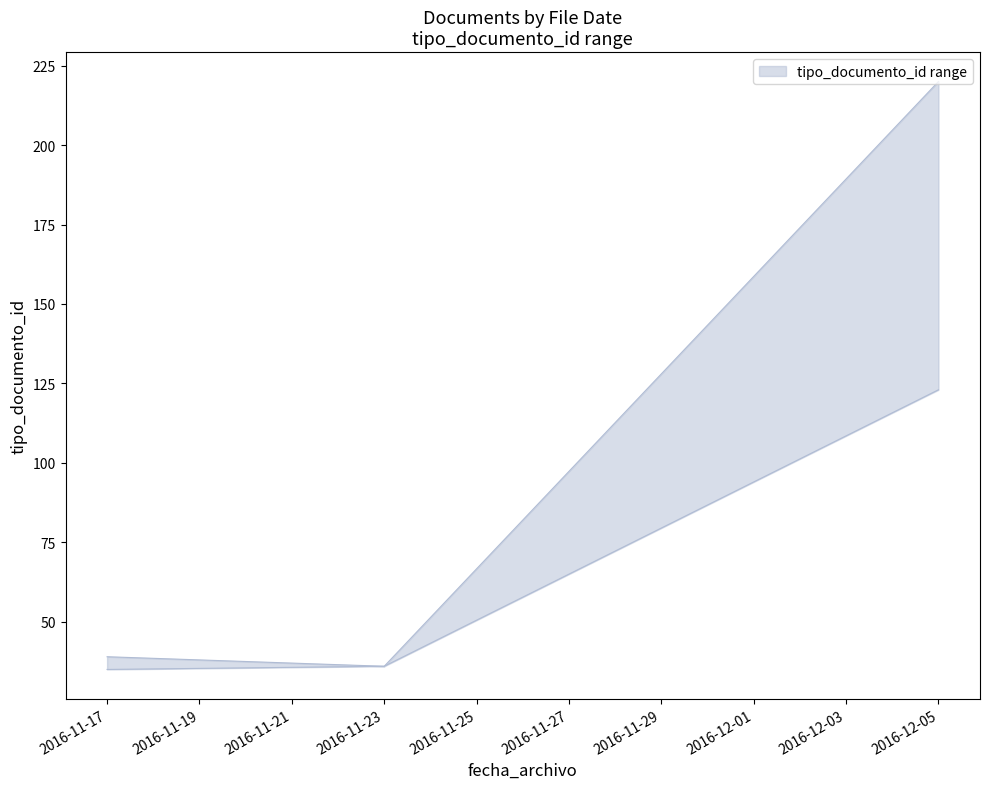

Which has a higher value, 2016-11-17 or 2016-11-17?

2016-11-17